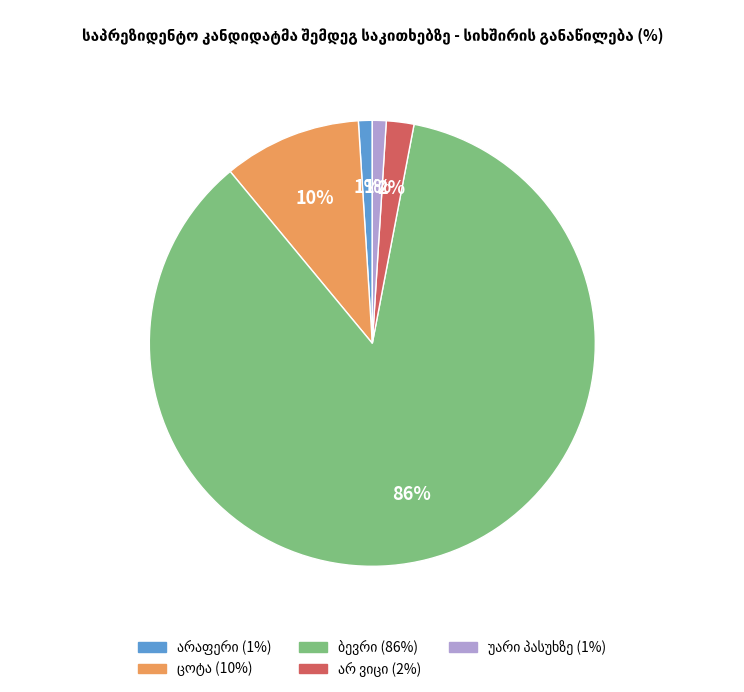

To the nearest percent, what is the difference between the largest and smallest slice percentages?

85%